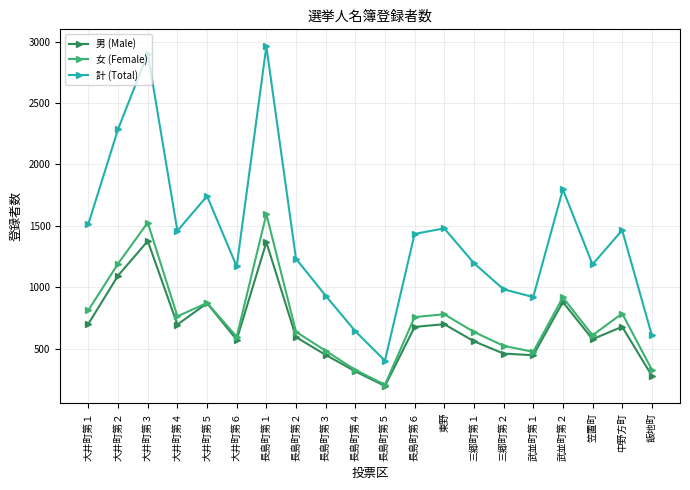

What is the value of the 男 (Male) point at the 12th from the left?

677